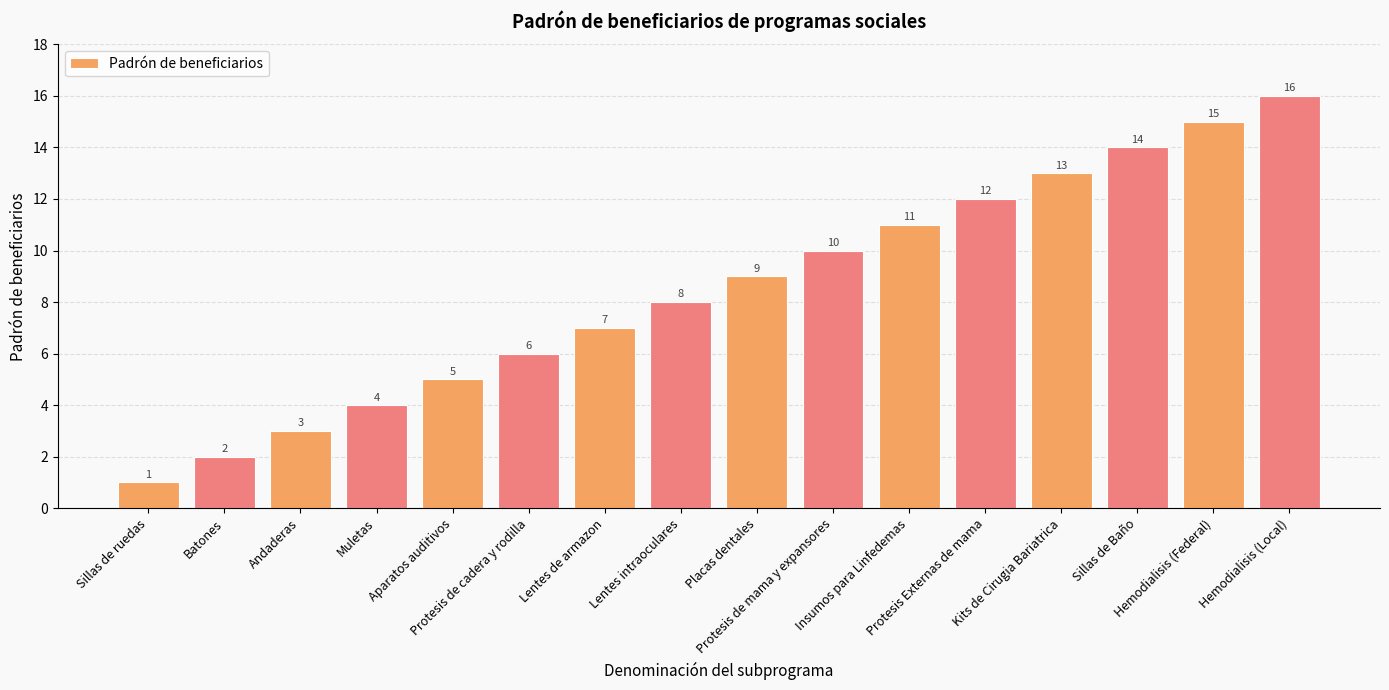

What is the difference between the maximum and second lowest values?

14